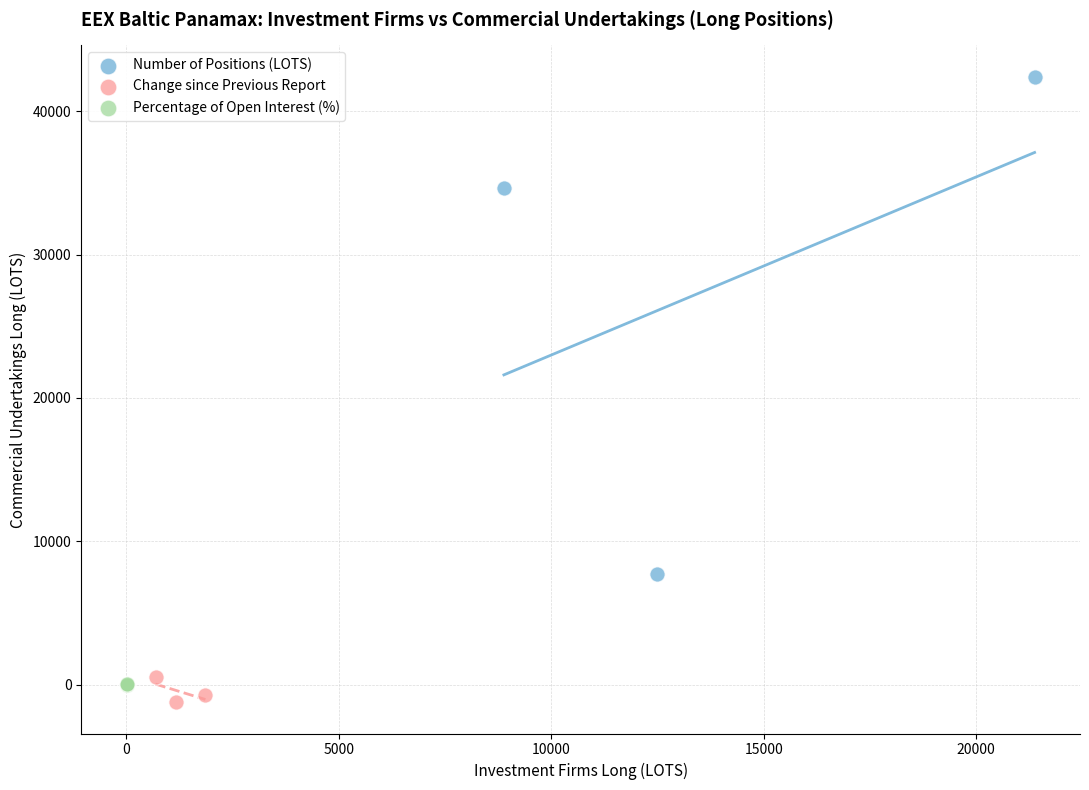

Which series has the widest spread of Y values?

Number of Positions (LOTS)